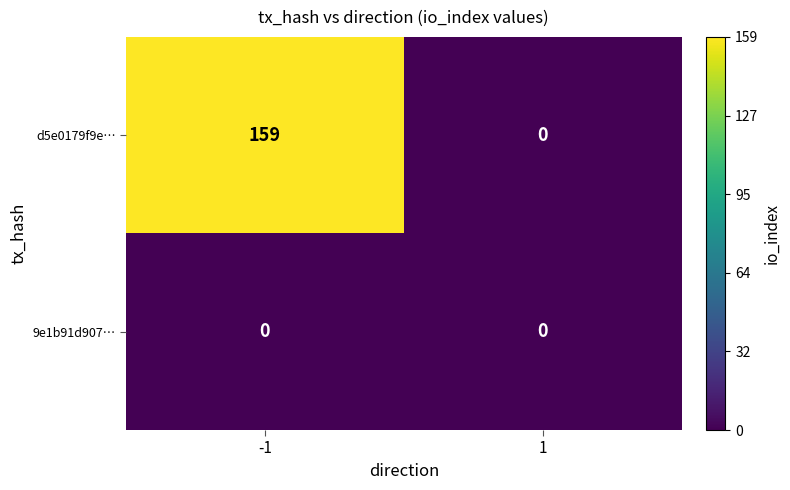

List the series in order of their peak value, lowest first.

9e1b91d907…, d5e0179f9e…